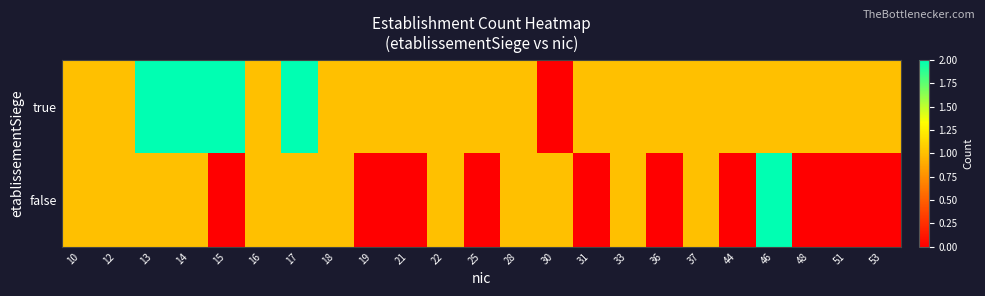

What is the difference between the highest and lowest values at 51?

1